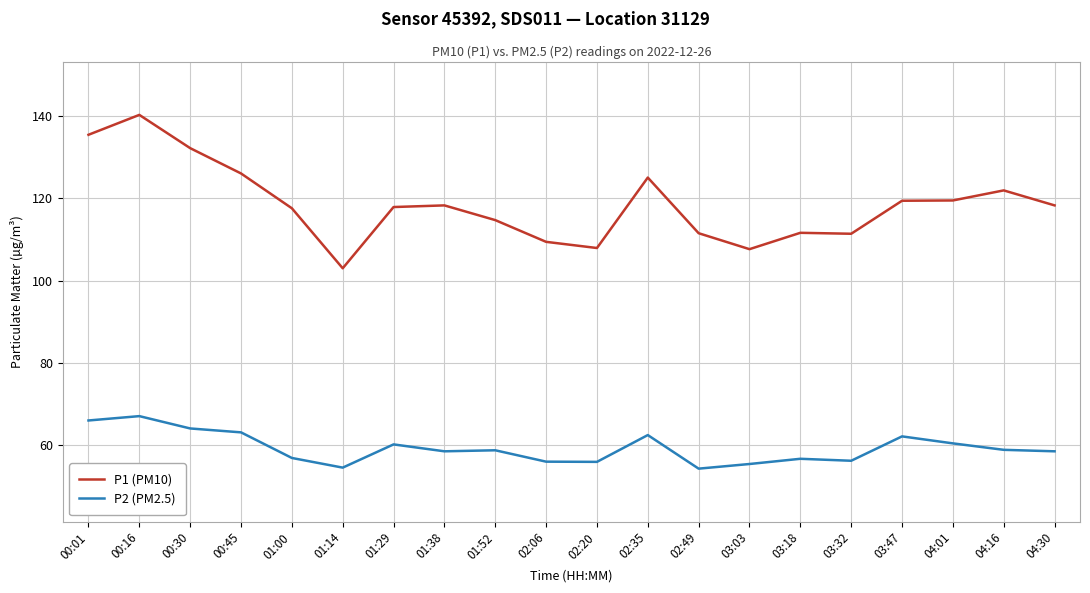

True or false: P2 (PM2.5) and P1 (PM10) cross at least once.

False